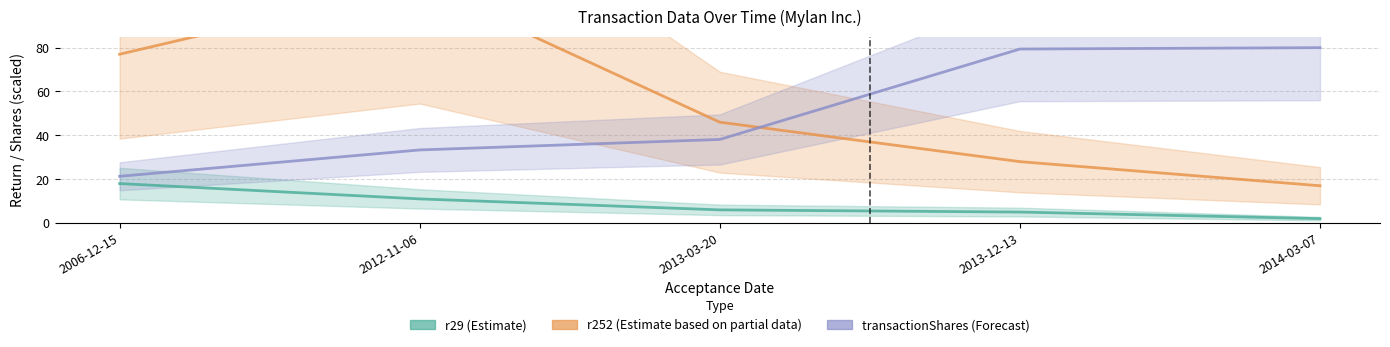

Which series changed the most between 2006-12-15 and 2013-03-20?

r252